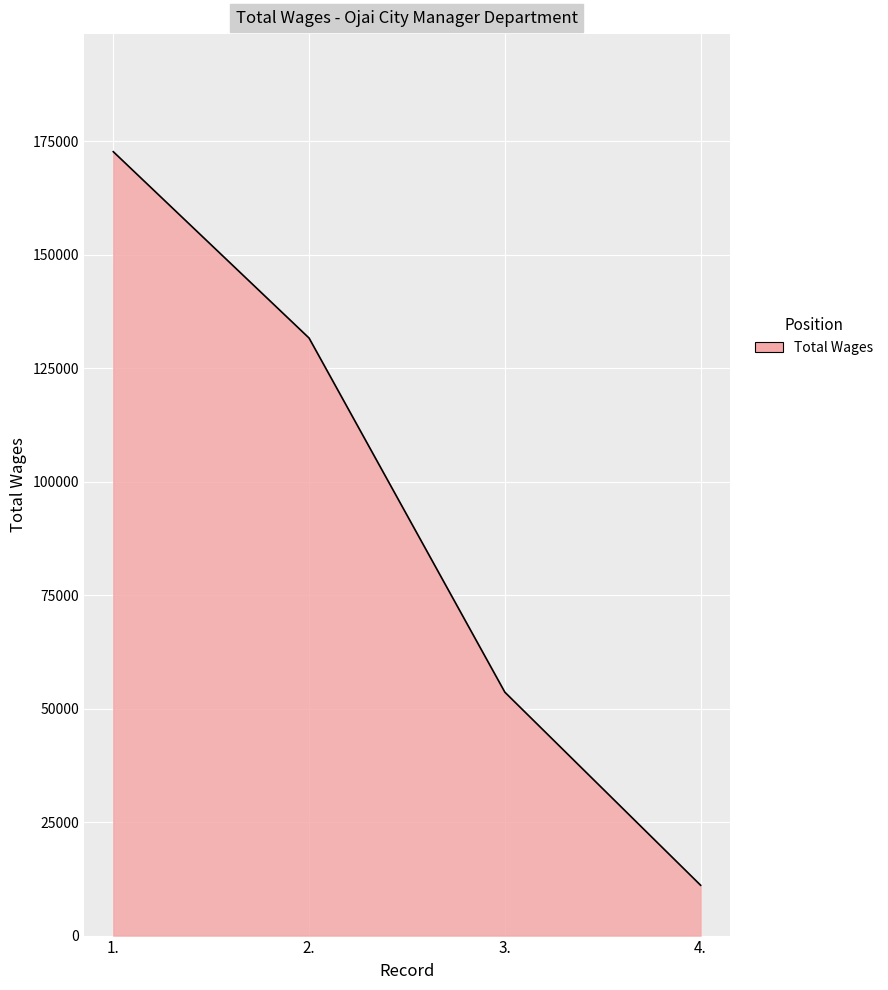

What is the average value?

92238